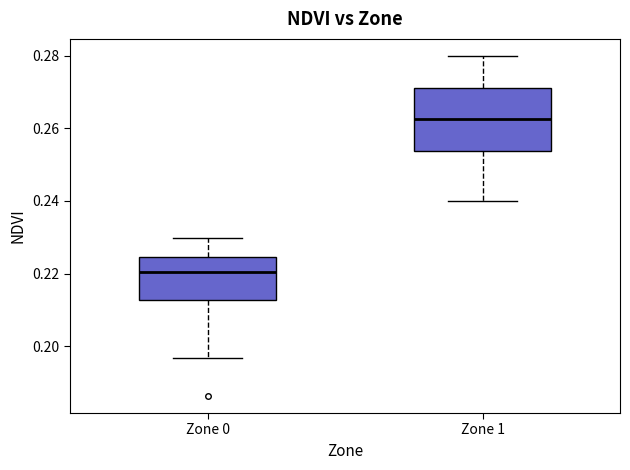

Reading left to right, read every box against the y-axis: the position of its median line, the range the box covers, and the ends of its whiskers. The values are not printed on the chart, so give them approximately, as read against the axis.

Zone 0: median 0.220, box 0.212 to 0.224, whiskers 0.196 to 0.230
Zone 1: median 0.262, box 0.254 to 0.272, whiskers 0.240 to 0.280